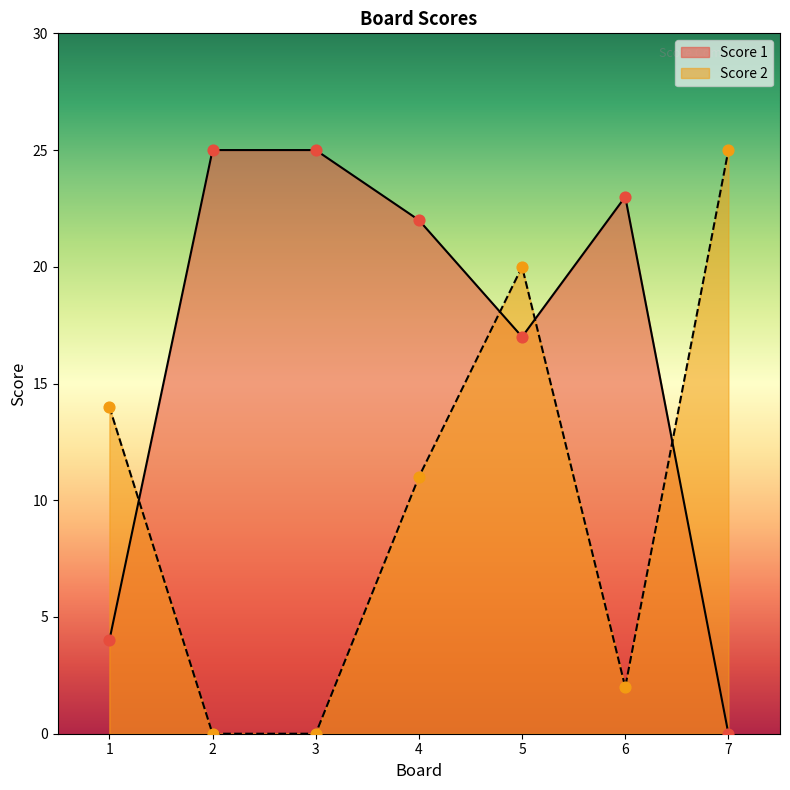

Which series has the widest spread of Y values?

Score 1